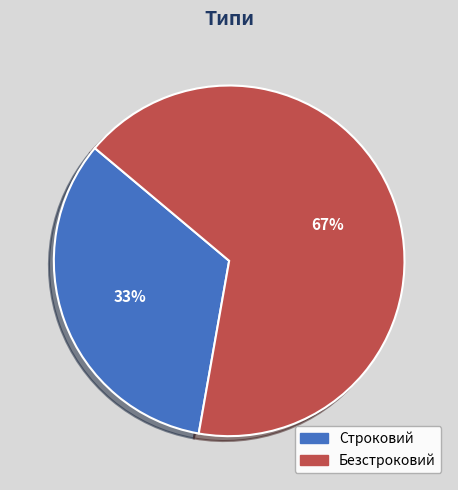

Is it true that Безстроковий is 52% of the pie?

False